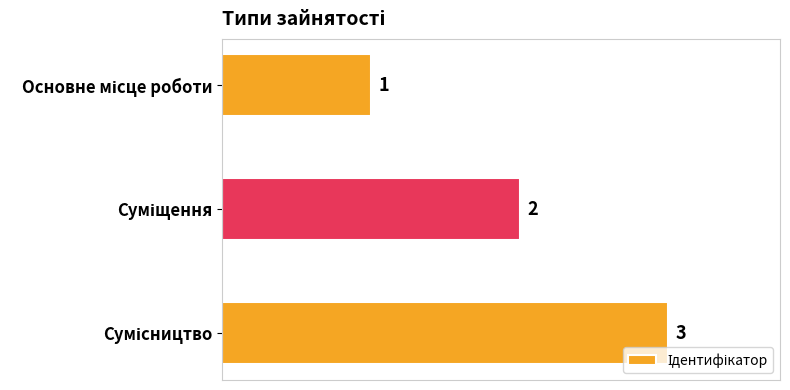

Count the values in the range 1 to 3.

3